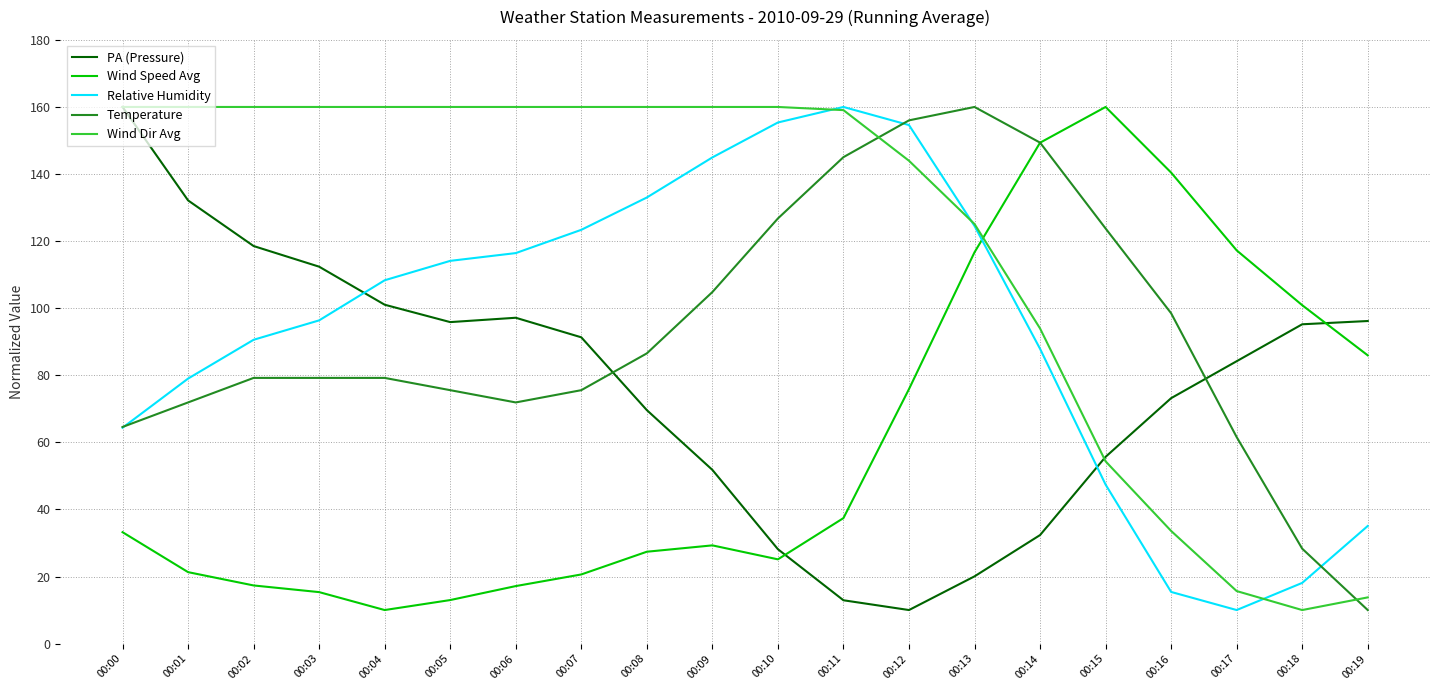

Where is the first local minimum for Wind Speed Avg?

00:04